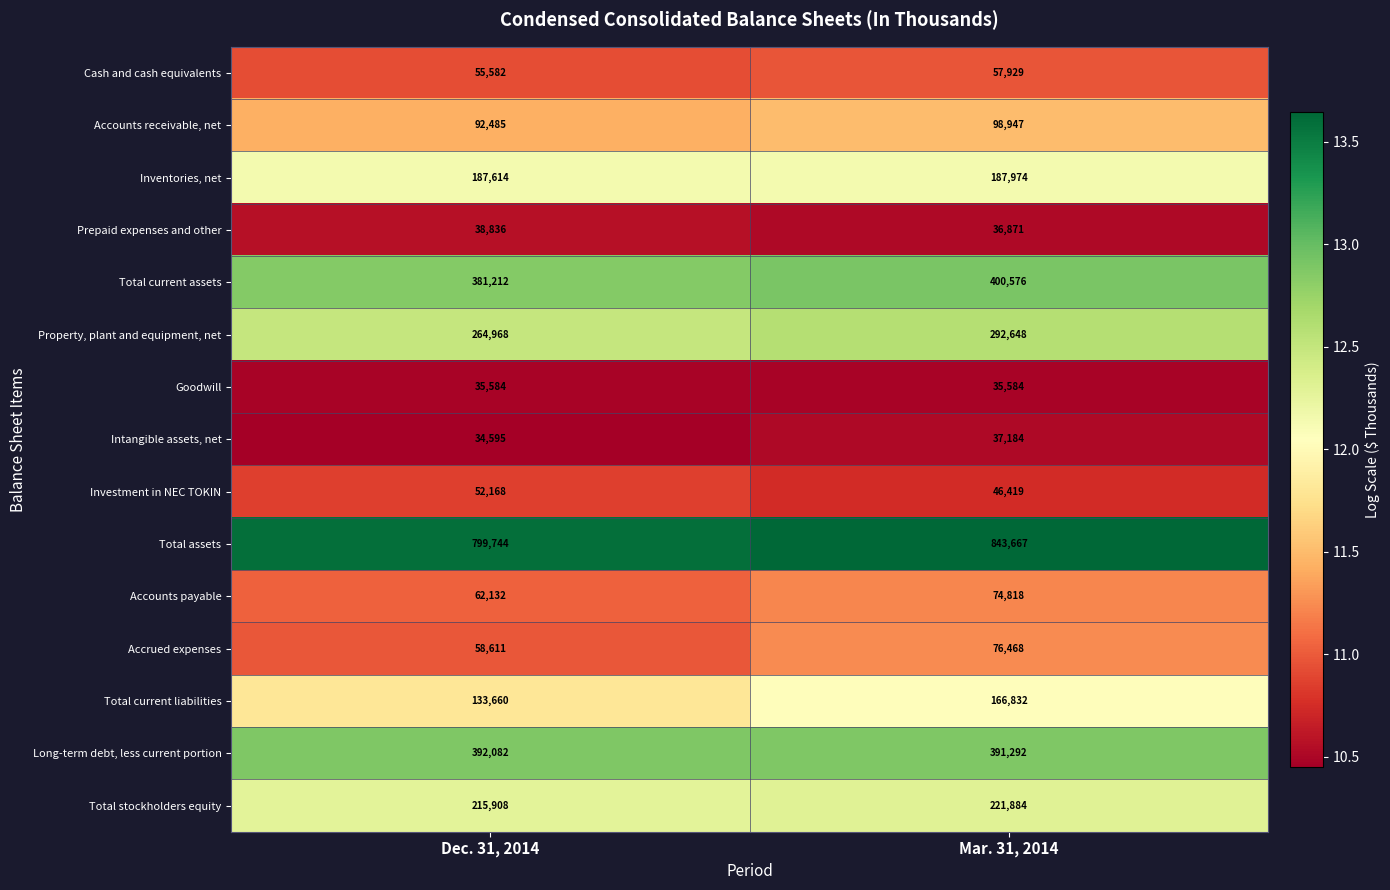

At which category is the sum across all series the highest?

Mar. 31, 2014